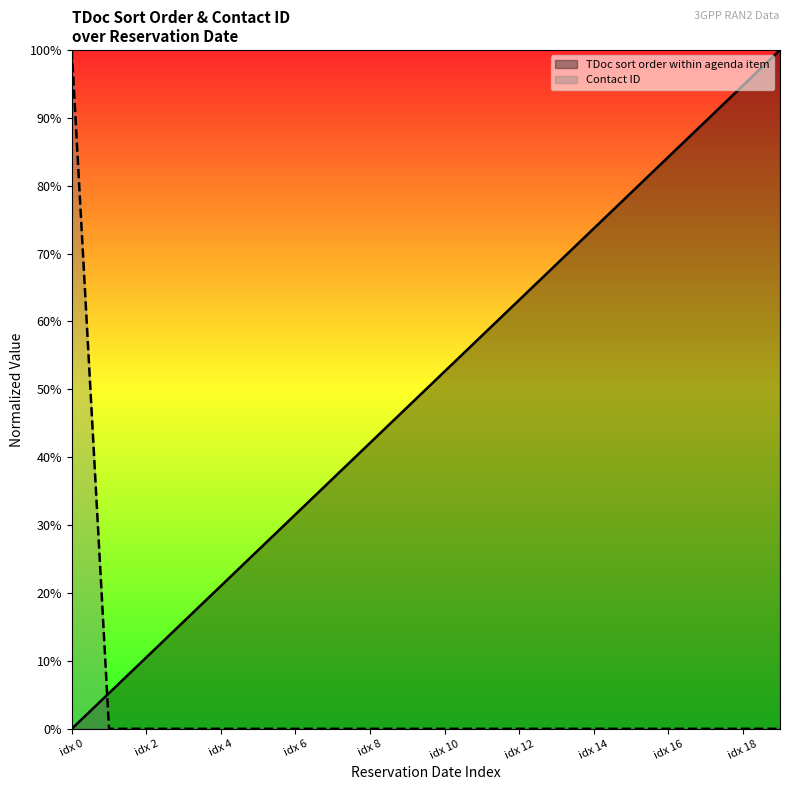

Reading right to left, transcribe all the data shown in this chart.

TDoc sort order within agenda item: 1.0	0.9	0.9	0.8	0.8	0.7	0.7	0.6	0.6	0.5	0.5	0.4	0.4	0.3	0.3	0.2	0.2	0.1	0.1	0.0
Contact ID: 0.0	0.0	0.0	0.0	0.0	0.0	0.0	0.0	0.0	0.0	0.0	0.0	0.0	0.0	0.0	0.0	0.0	0.0	0.0	1.0